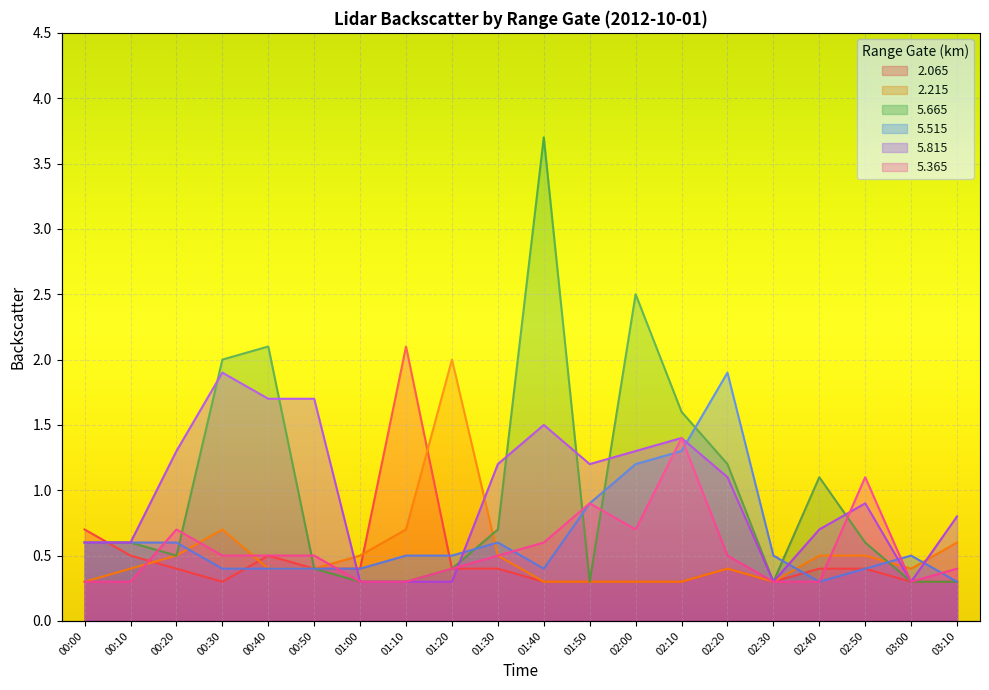

Reading left to right, transcribe all the data shown in this chart.

2.065: 0.7	0.5	0.4	0.3	0.5	0.4	0.4	2.1	0.4	0.4	0.3	0.3	0.3	0.3	0.4	0.3	0.4	0.4	0.3	0.3
2.215: 0.3	0.4	0.5	0.7	0.4	0.4	0.5	0.7	2.0	0.5	0.3	0.3	0.3	0.3	0.4	0.3	0.5	0.5	0.4	0.6
5.665: 0.6	0.6	0.5	2.0	2.1	0.4	0.3	0.3	0.4	0.7	3.7	0.3	2.5	1.6	1.2	0.3	1.1	0.6	0.3	0.3
5.515: 0.6	0.6	0.6	0.4	0.4	0.4	0.4	0.5	0.5	0.6	0.4	0.9	1.2	1.3	1.9	0.5	0.3	0.4	0.5	0.3
5.815: 0.6	0.6	1.3	1.9	1.7	1.7	0.3	0.3	0.3	1.2	1.5	1.2	1.3	1.4	1.1	0.3	0.7	0.9	0.3	0.8
5.365: 0.3	0.3	0.7	0.5	0.5	0.5	0.3	0.3	0.4	0.5	0.6	0.9	0.7	1.4	0.5	0.3	0.3	1.1	0.3	0.4